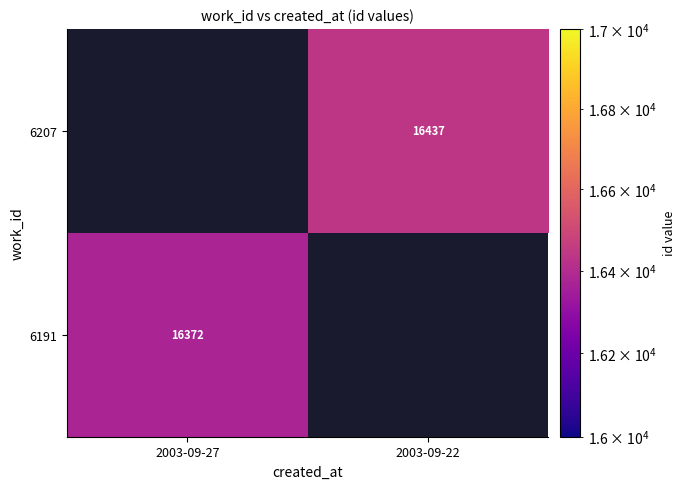

The value of 6191 at 2003-09-27 is 23888. True or false?

False